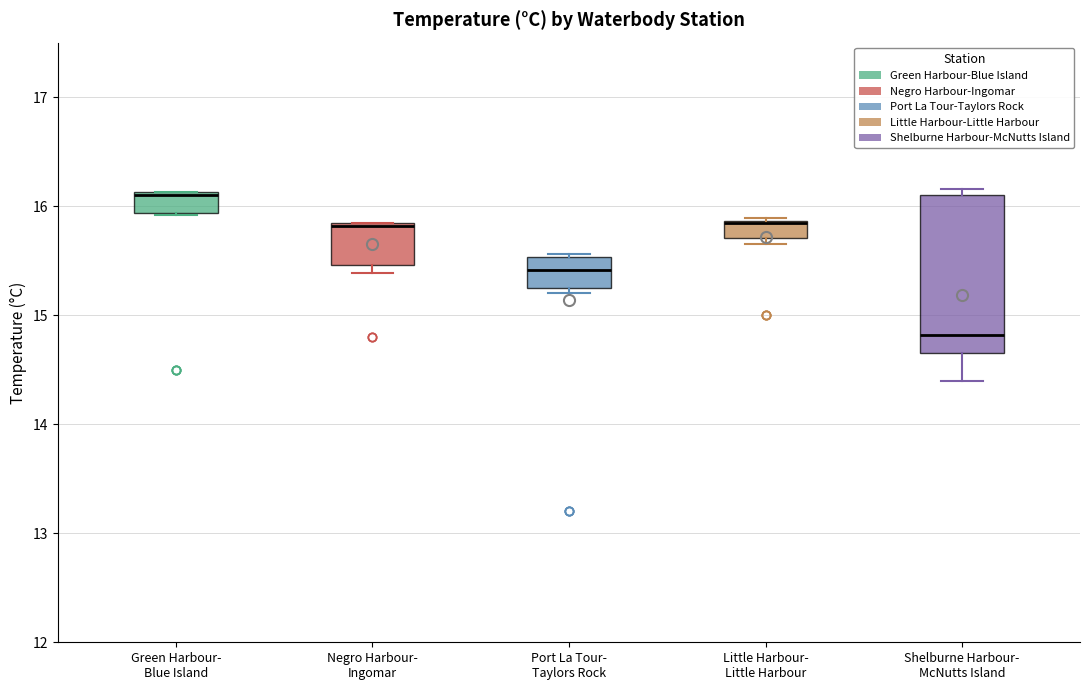

Where is the lower edge of the box for Green Harbour- Blue Island on the y-axis? The values are not printed on the chart, so give them approximately, as read against the axis.

15.9